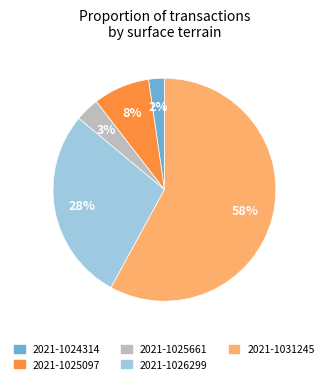

Does 2021-1026299 represent more than half of the total?

No